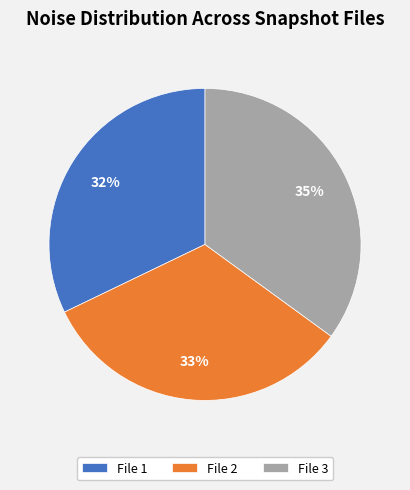

Count the number of slices in the pie.

3